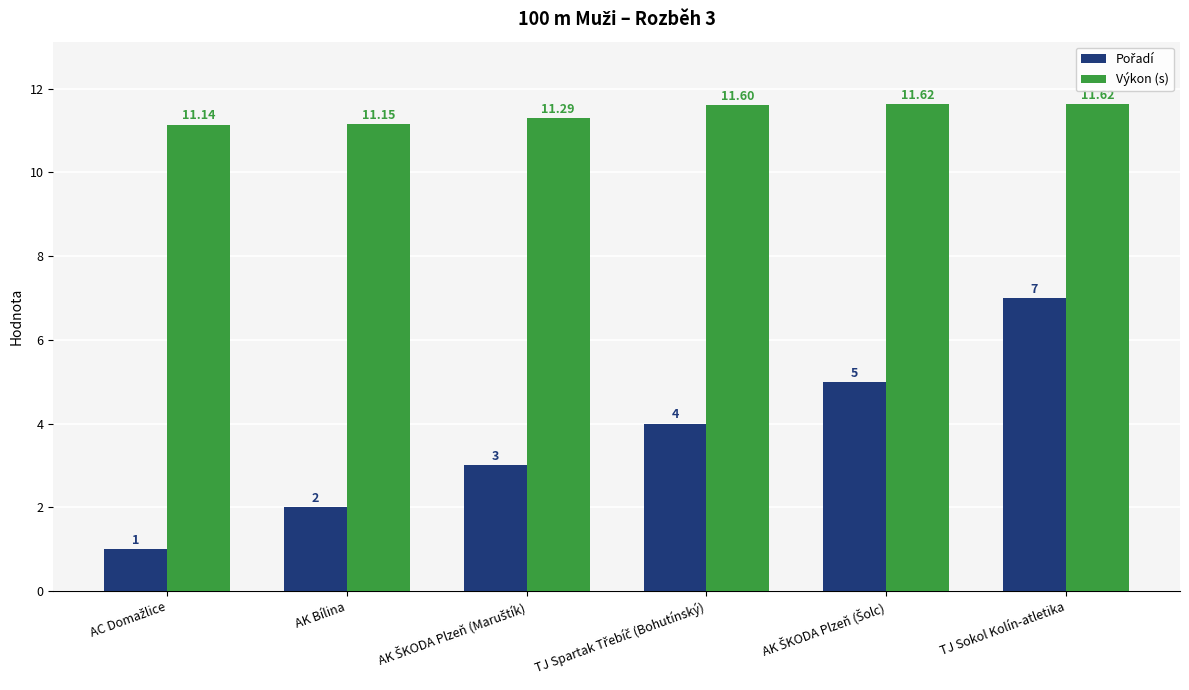

How many series are shown in this chart?

2